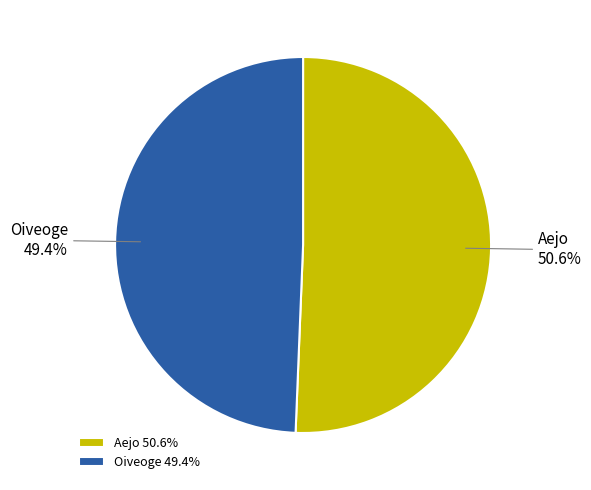

Which slice is the smallest?

Oiveoge